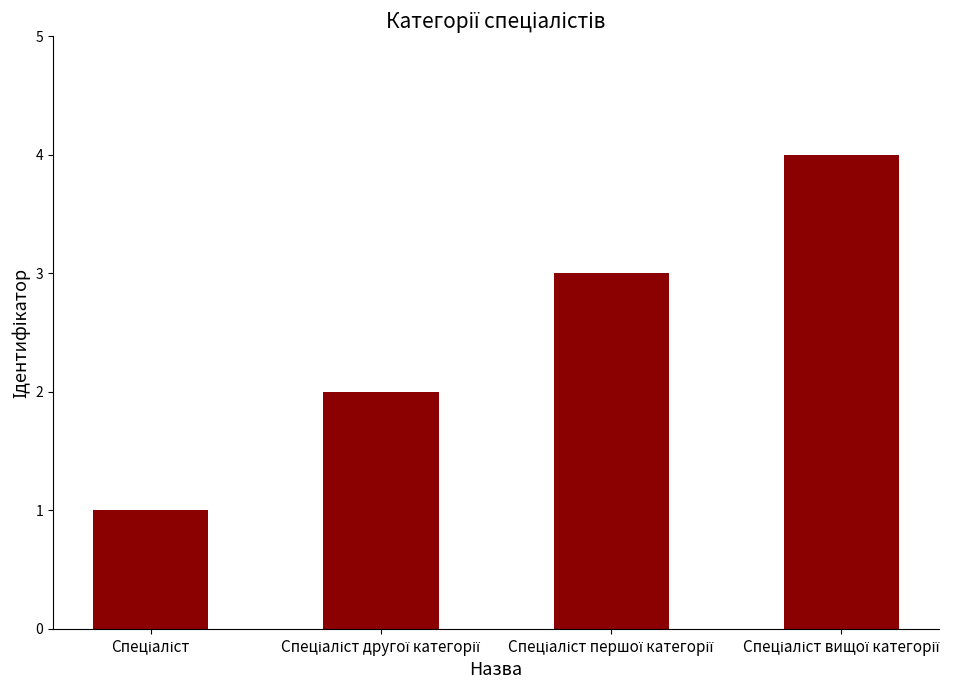

What is the maximum value shown in the chart?

4